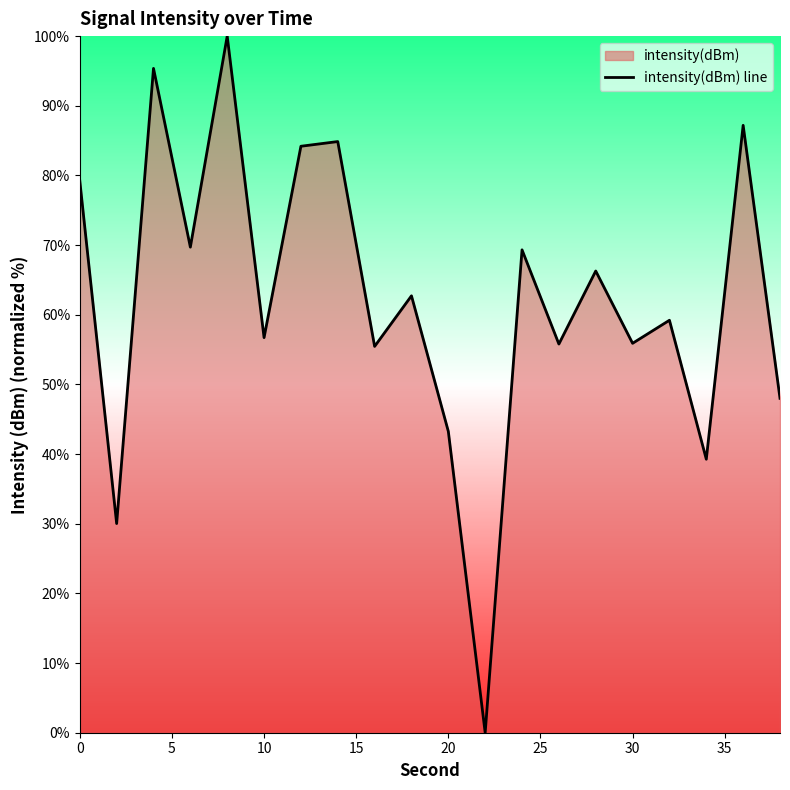

Read the value at 10.

56.7